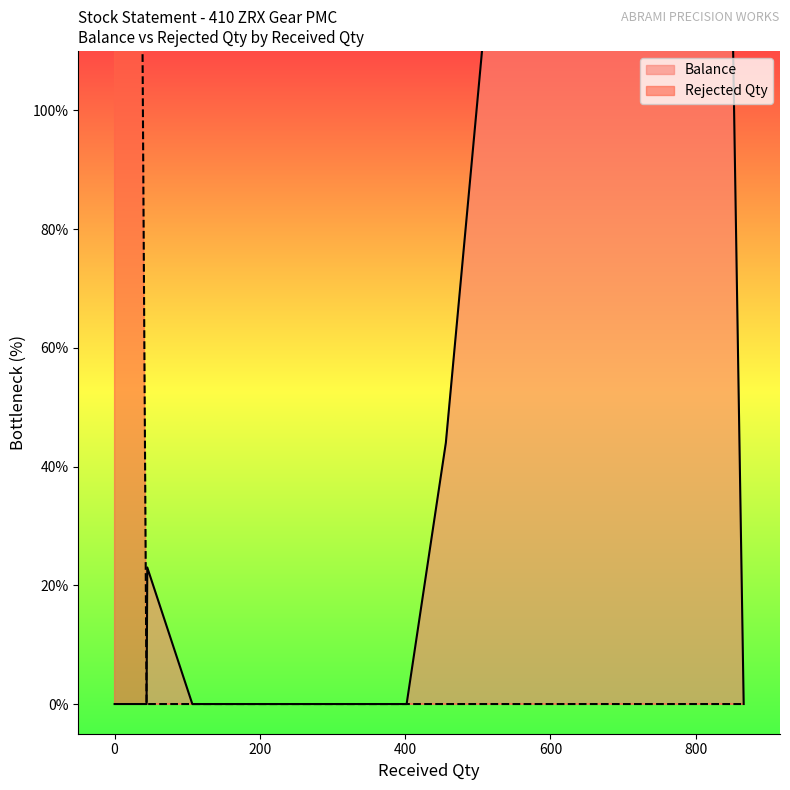

True or false: the data shows 0 at 800.

True